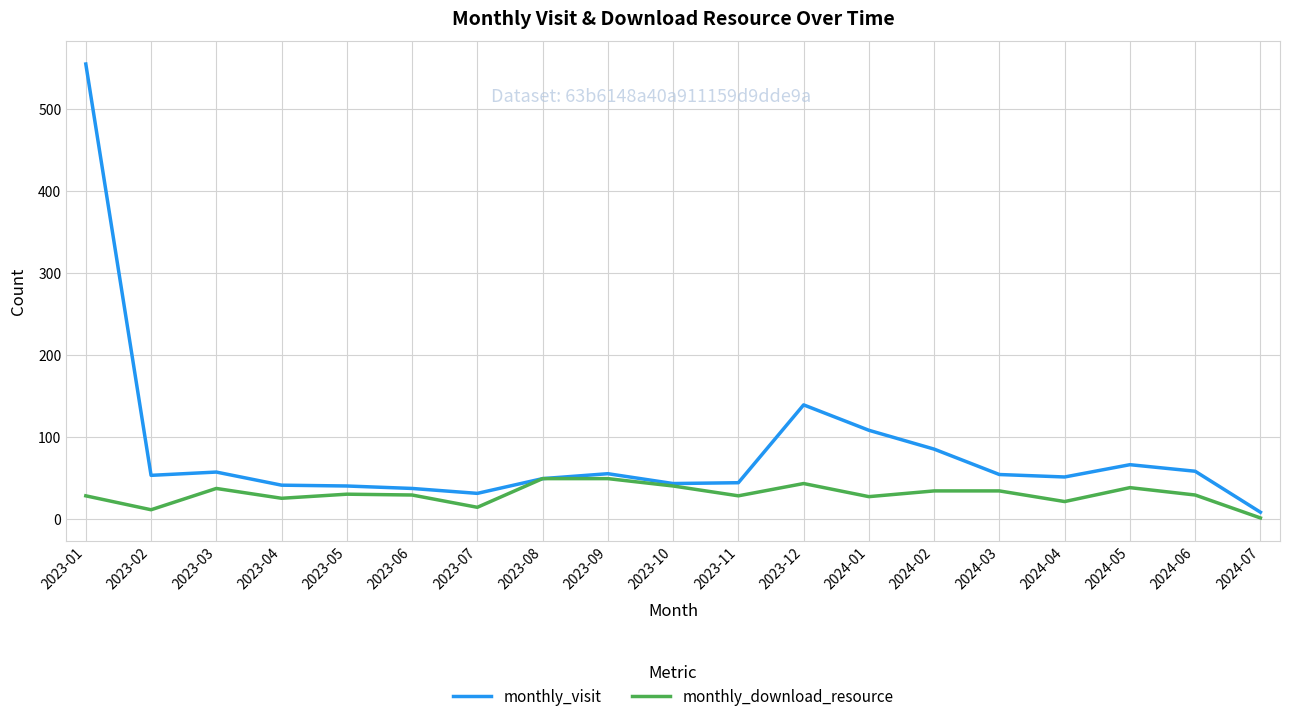

What are all the series names shown in the legend?

monthly_visit, monthly_download_resource